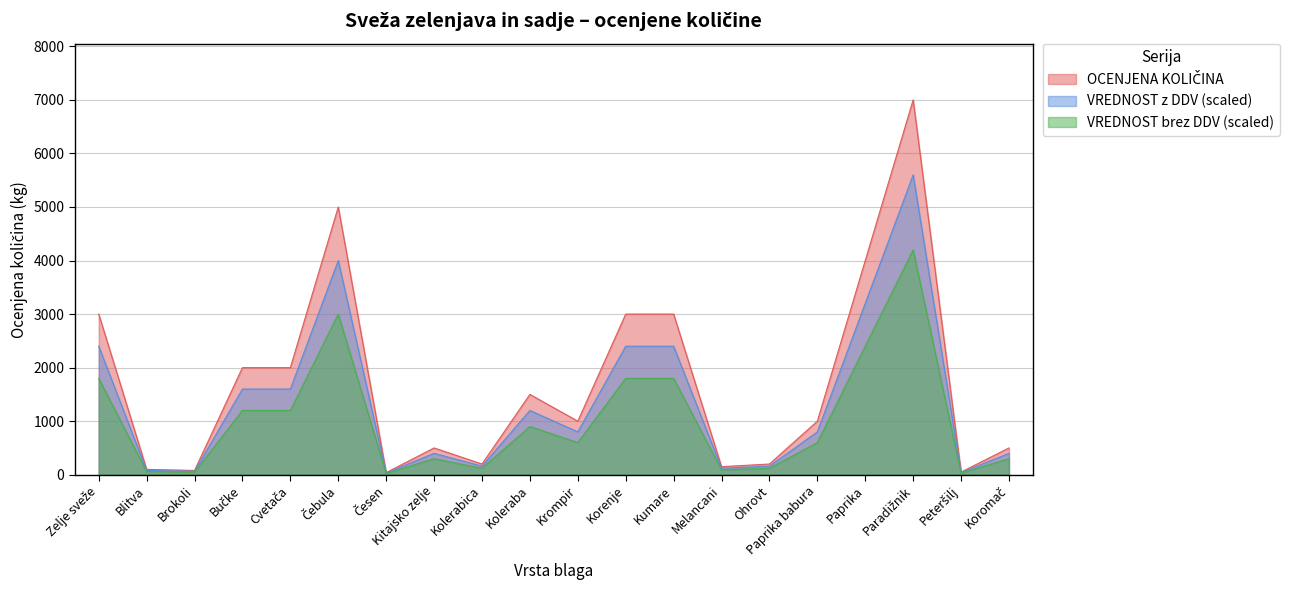

What is the sum of all OCENJENA KOLIČINA values?

34320